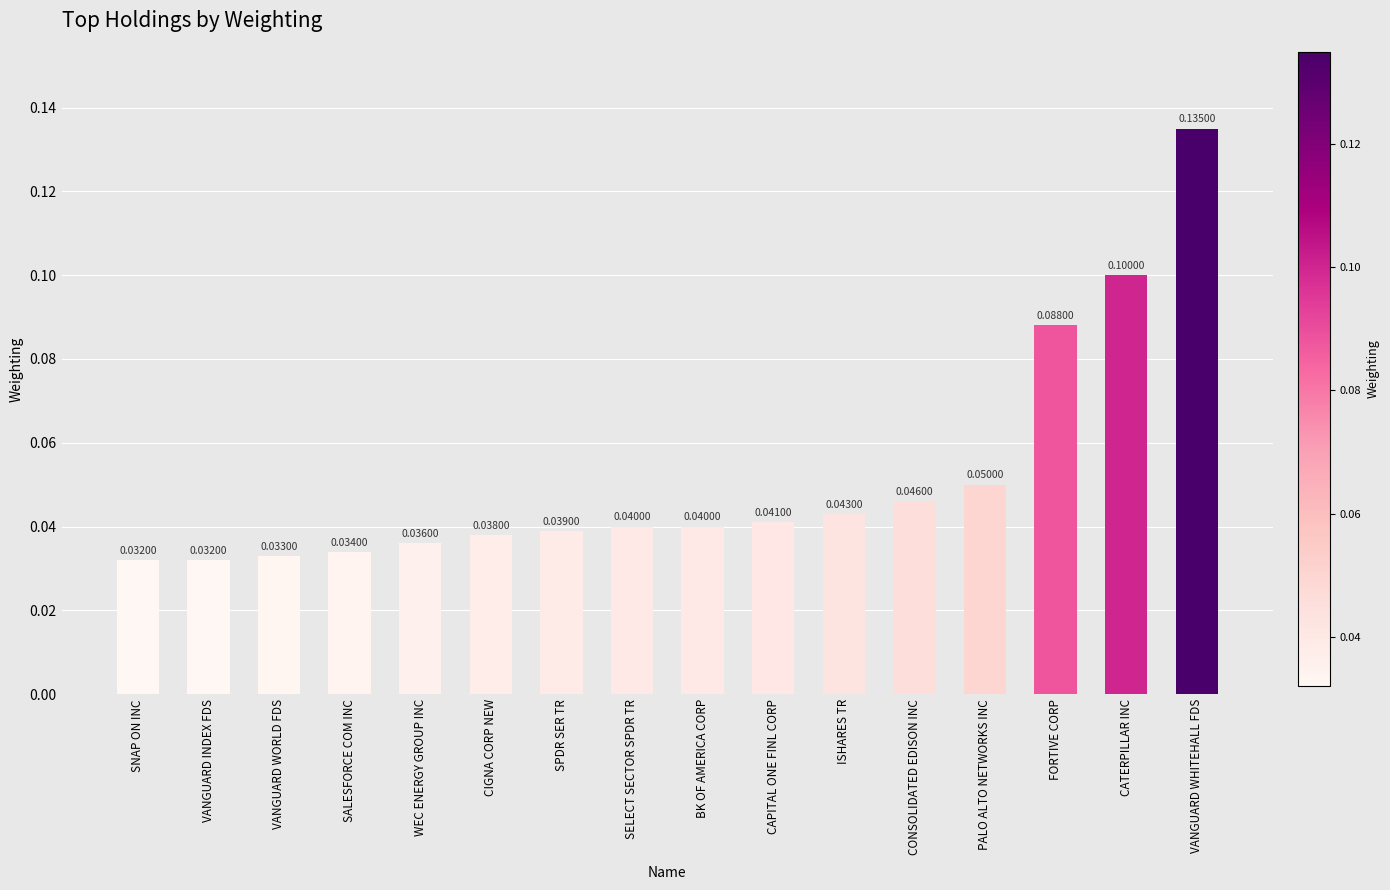

Which category has the highest value across all series?

VANGUARD WHITEHALL FDS